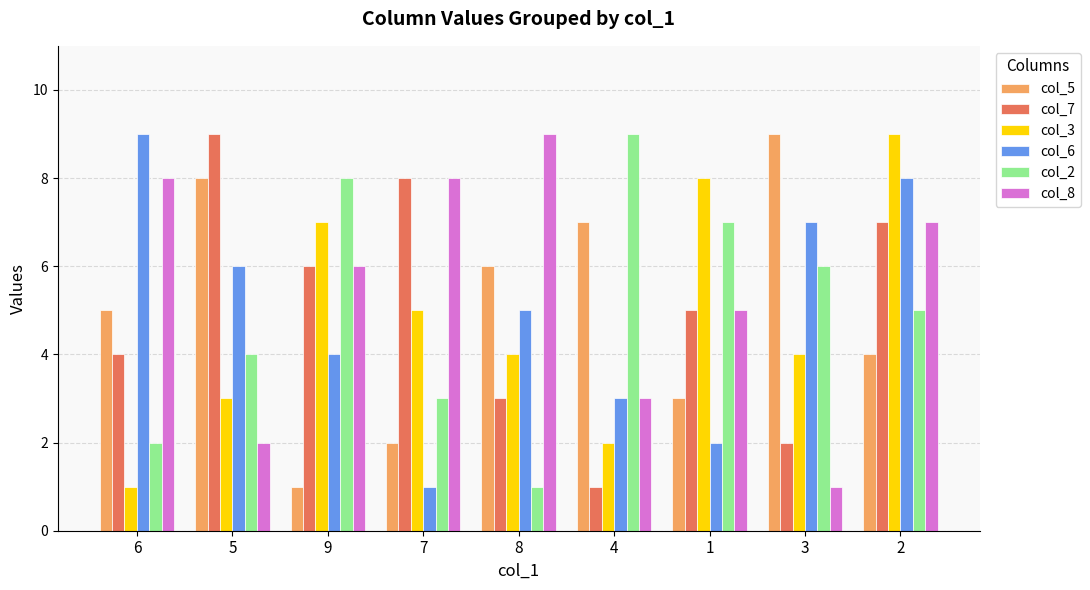

What position from the right is 1?

3